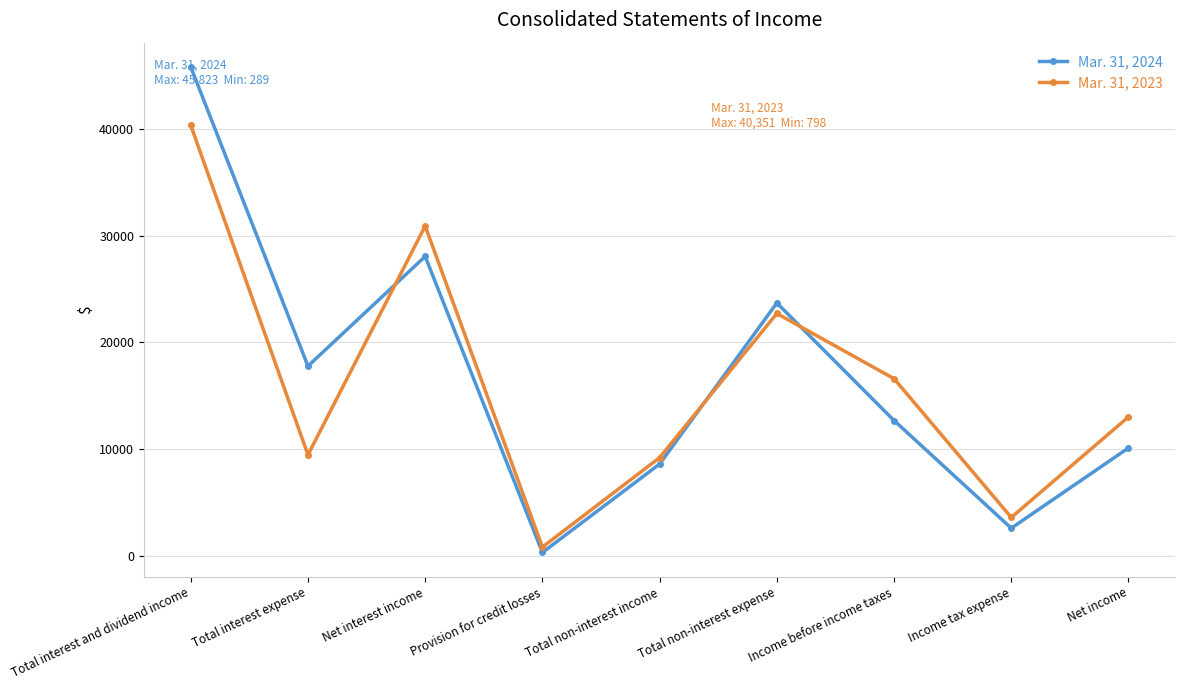

What is the spread (max minus min) of values at Provision for credit losses?

509